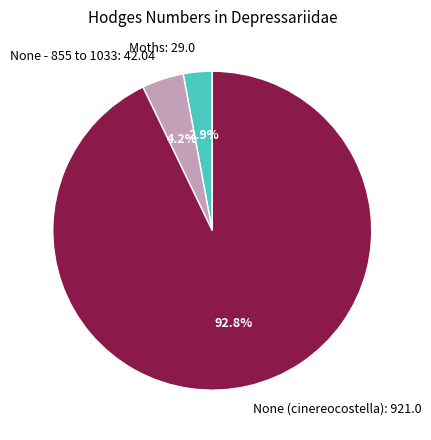

To the nearest percent, what portion does None - 855 to 1033 represent?

4%